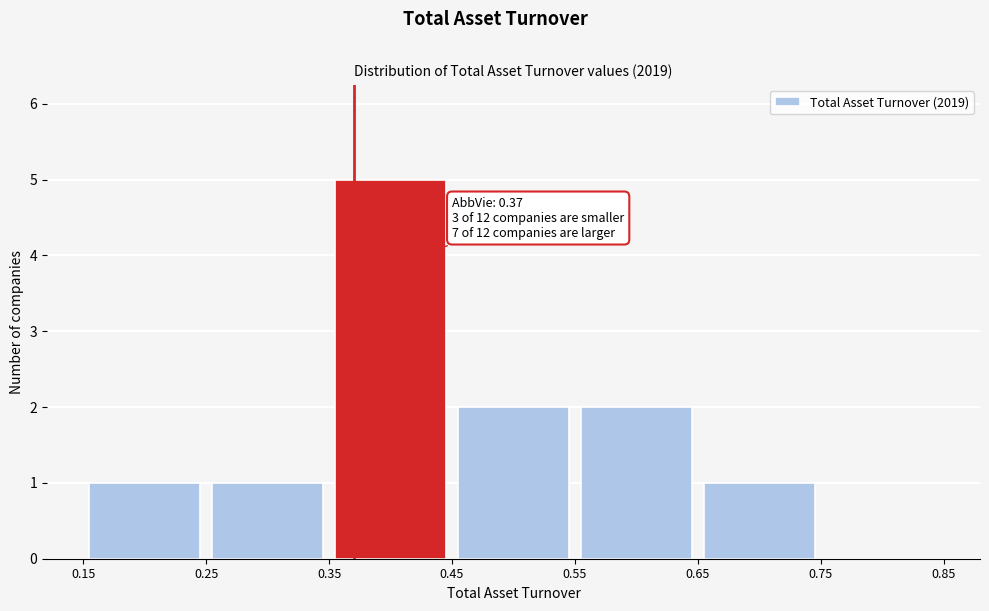

Which range on the x-axis has the tallest bar?

0.35 to 0.45